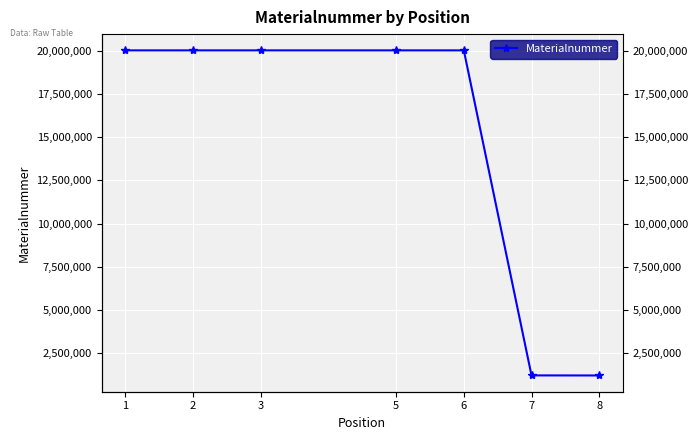

What is the sum of all values?

102534382